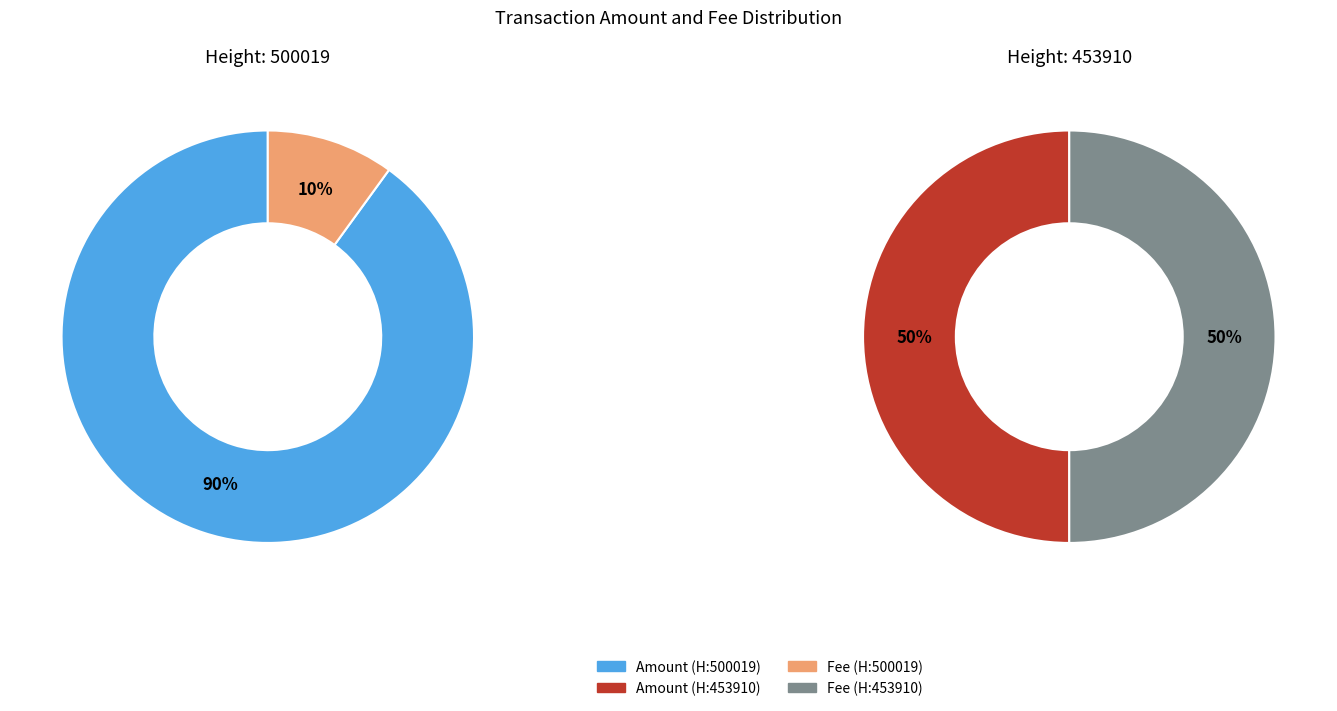

Combined, do 453910 and 500019 account for over 50%?

Yes